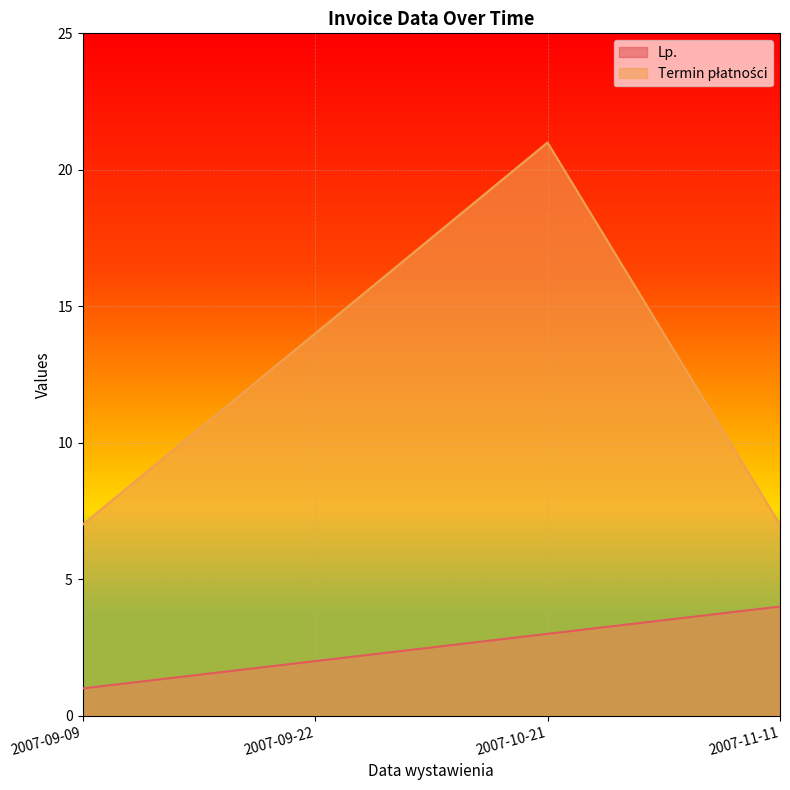

Which series has the largest range (max minus min)?

Termin płatności